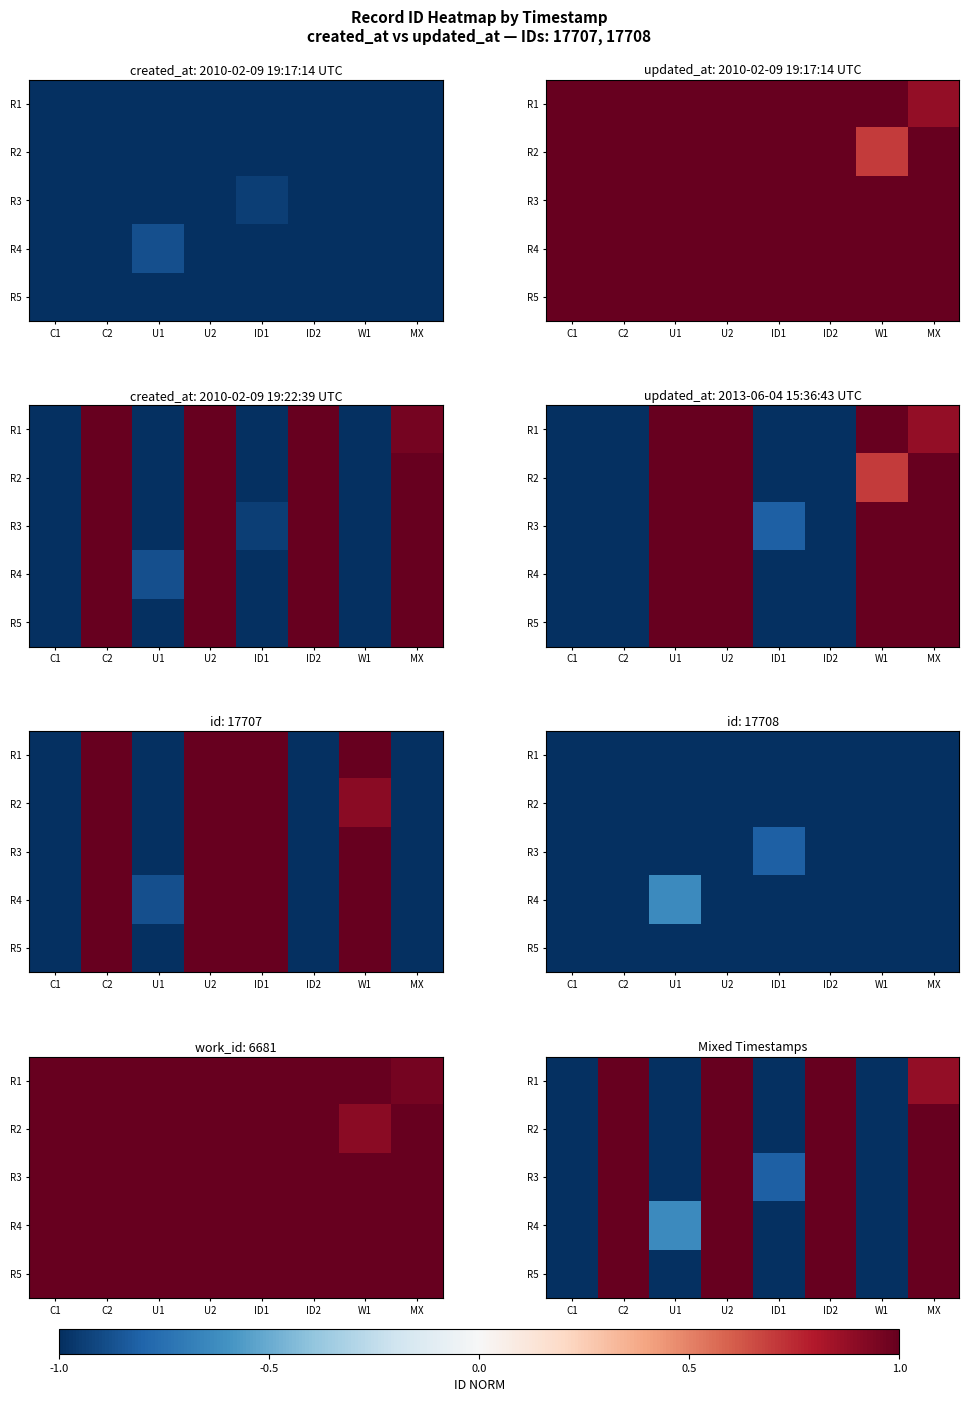

True or false: R3 has a value of 1.0 at C2.

True